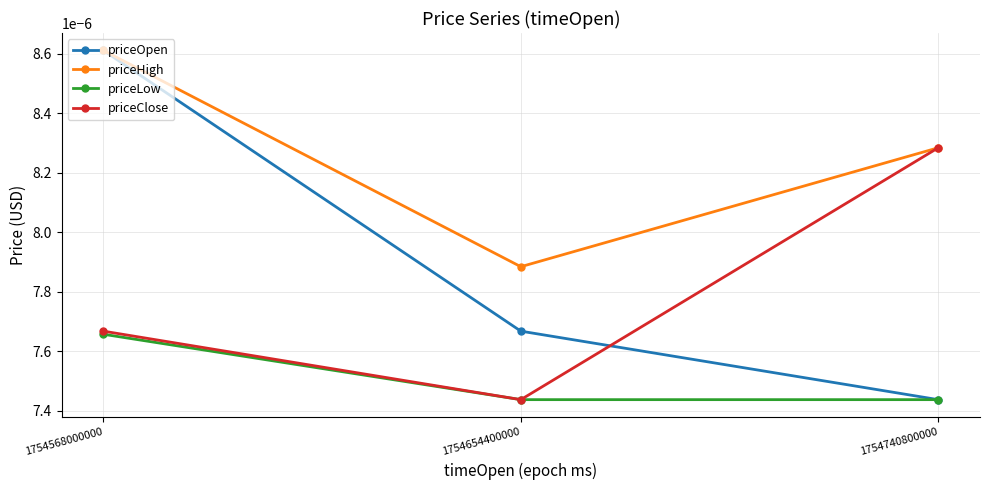

List the labels in order of priceClose value, largest first.

1754740800000, 1754568000000, 1754654400000